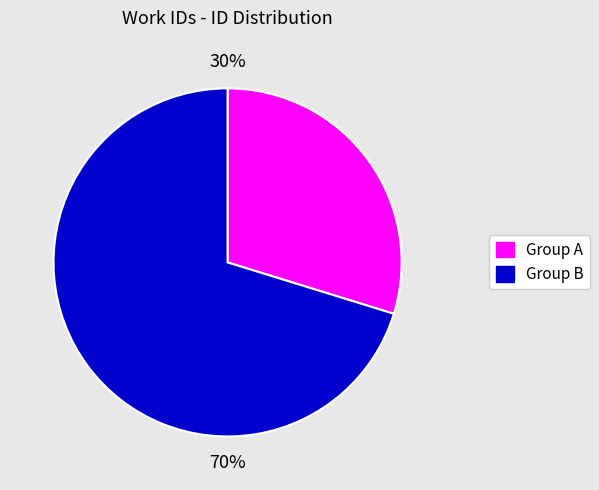

Is there a majority slice in this chart?

Yes